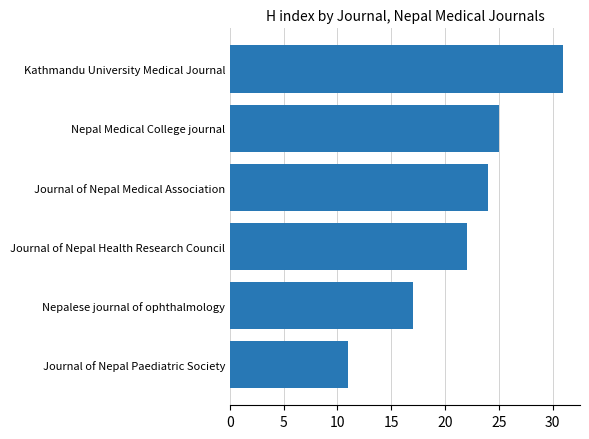

Does the chart contain stacked bars?

No